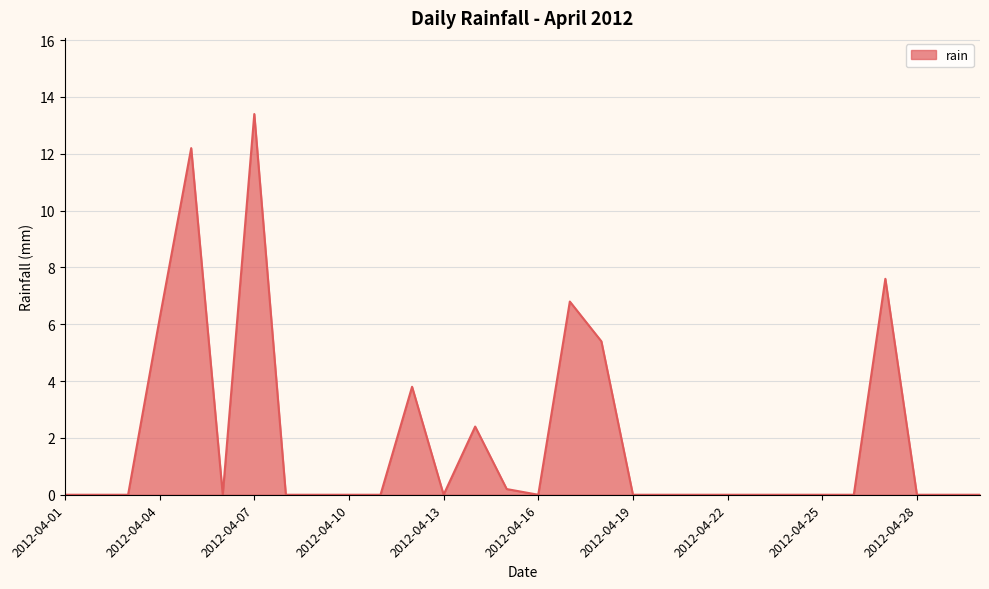

What is the difference between the maximum and minimum values?

13.4